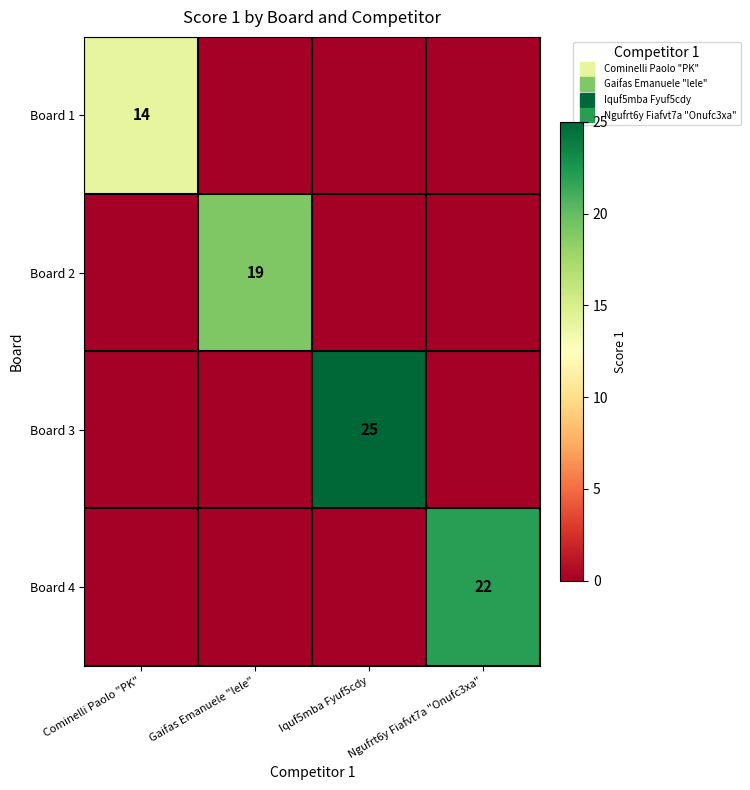

What is the difference between the Board 2 values at Iquf5mba Fyuf5cdy and Gaifas Emanuele "lele"?

19